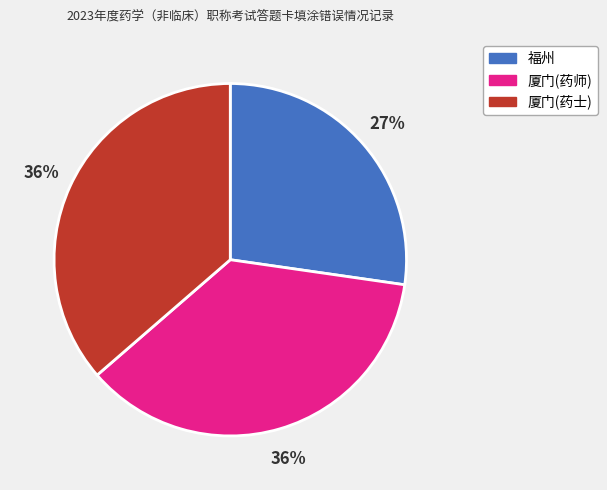

To the nearest percent, what portion does 福州 represent?

27%